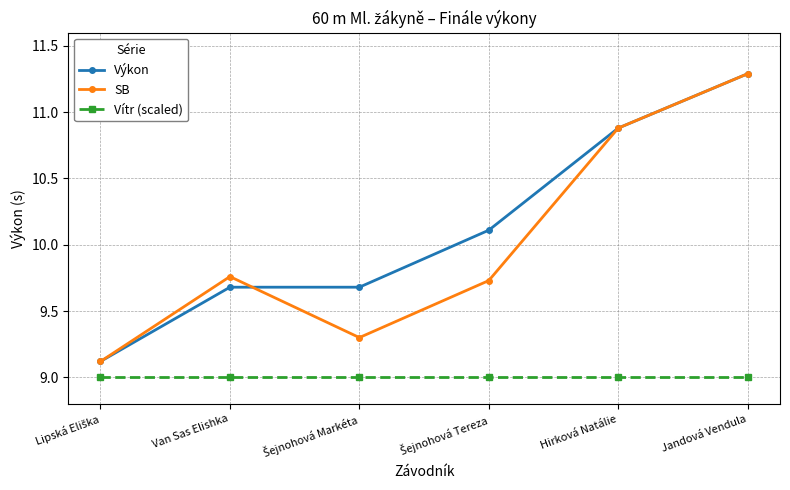

What is the label of the 5th point from the right?

Van Sas Elishka